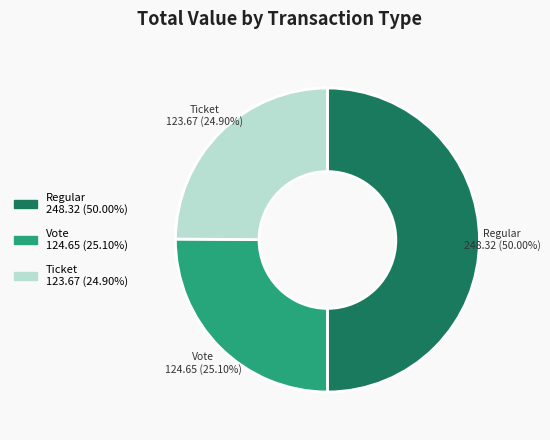

Count the number of slices in the pie.

3